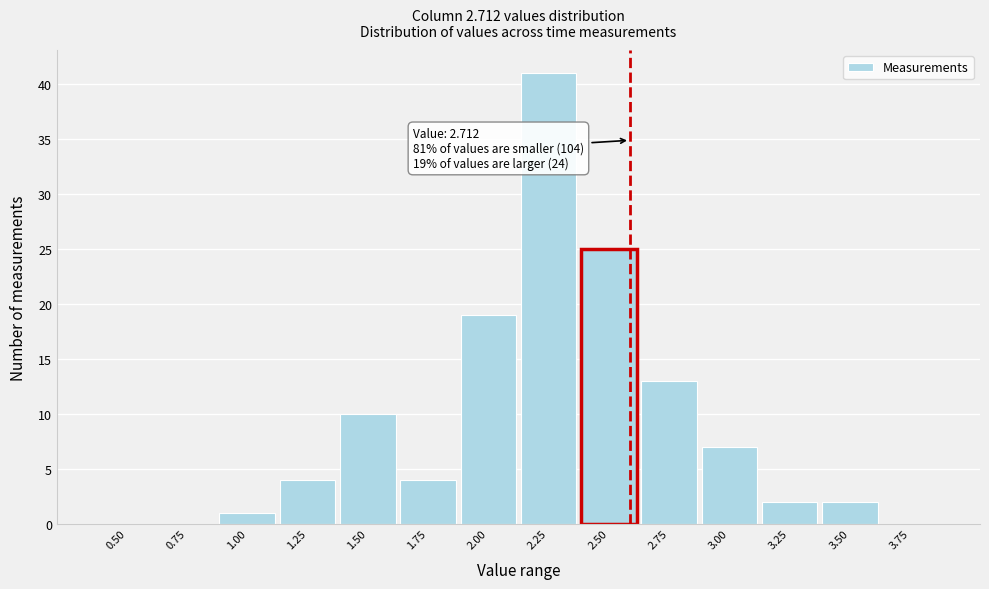

Reading left to right, extract all data points from this chart.

0.50=0	0.75=0	1.00=1	1.25=4	1.50=10	1.75=4	2.00=19	2.25=41	2.50=25	2.75=13	3.00=7	3.25=2	3.50=2	3.75=0